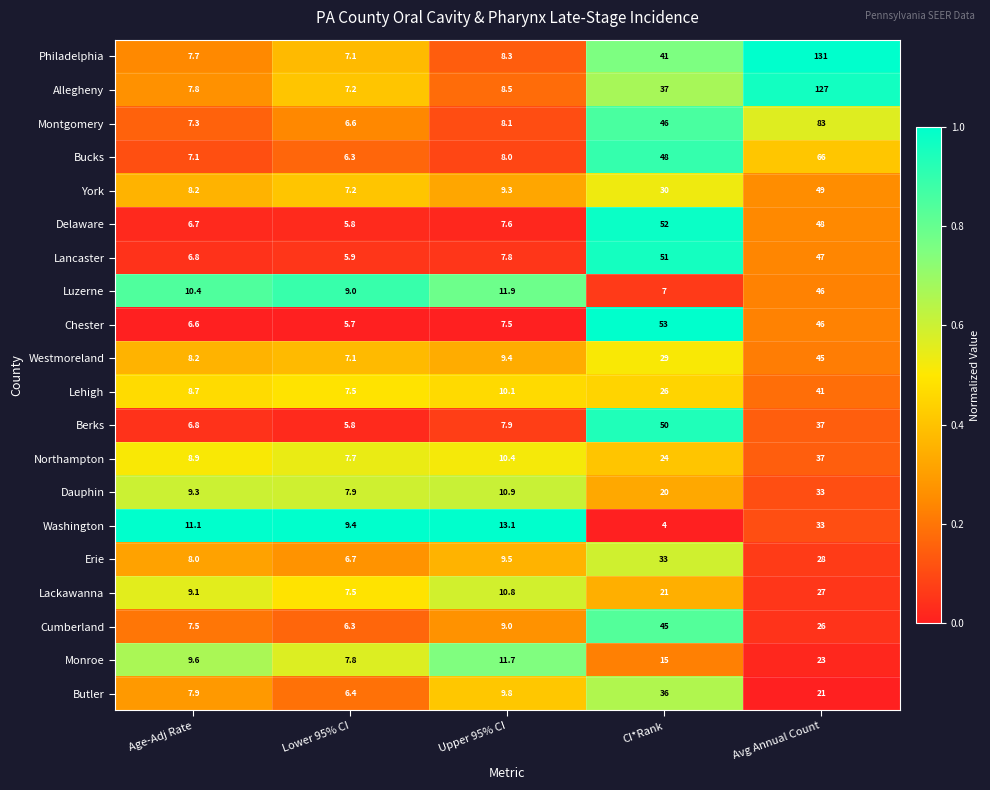

Which category has the highest value in the Cumberland series?

CI*Rank